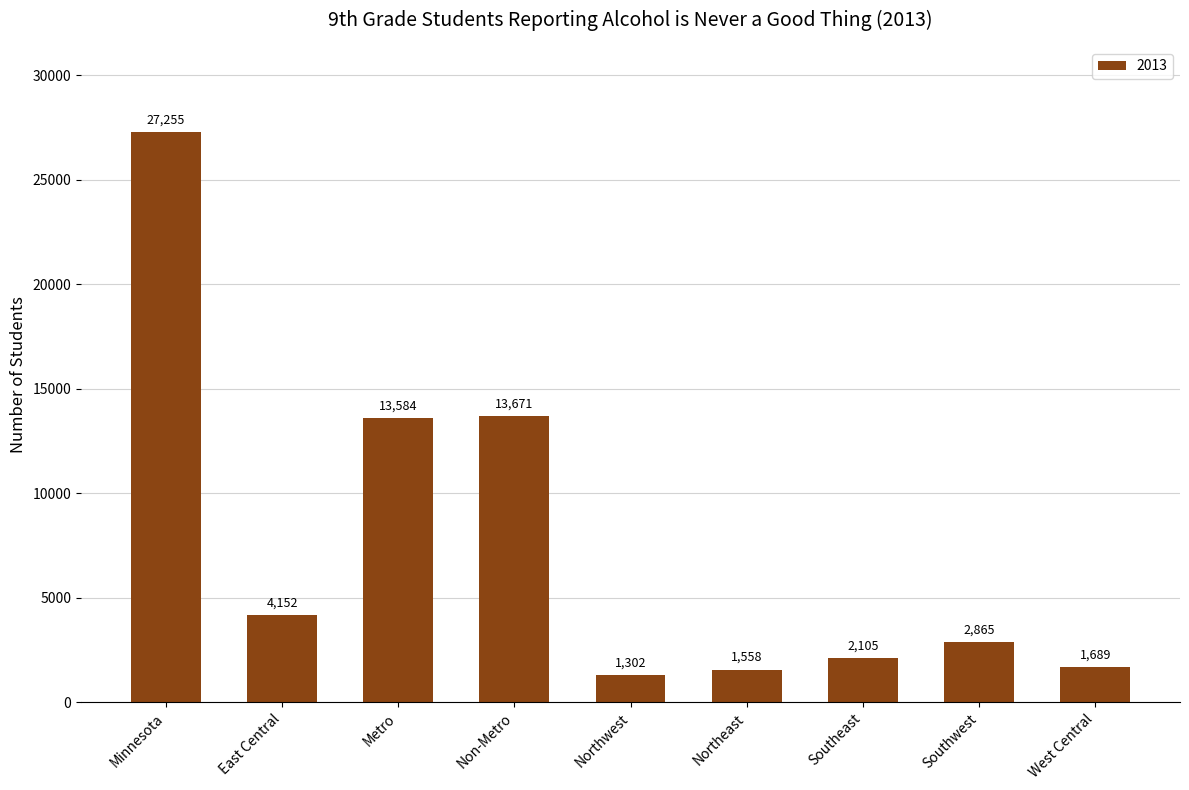

Rank the categories by value from lowest to highest.

Northwest, Northeast, West Central, Southeast, Southwest, East Central, Metro, Non-Metro, Minnesota